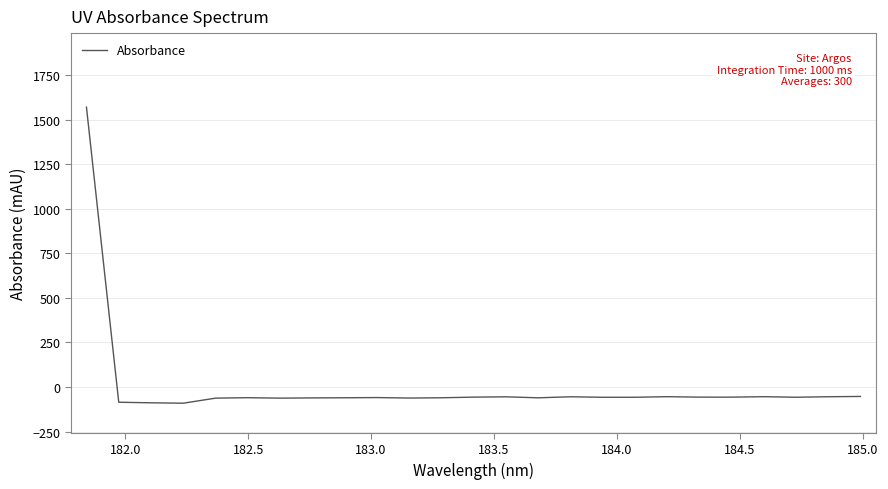

What is the greatest value displayed?

1569.9